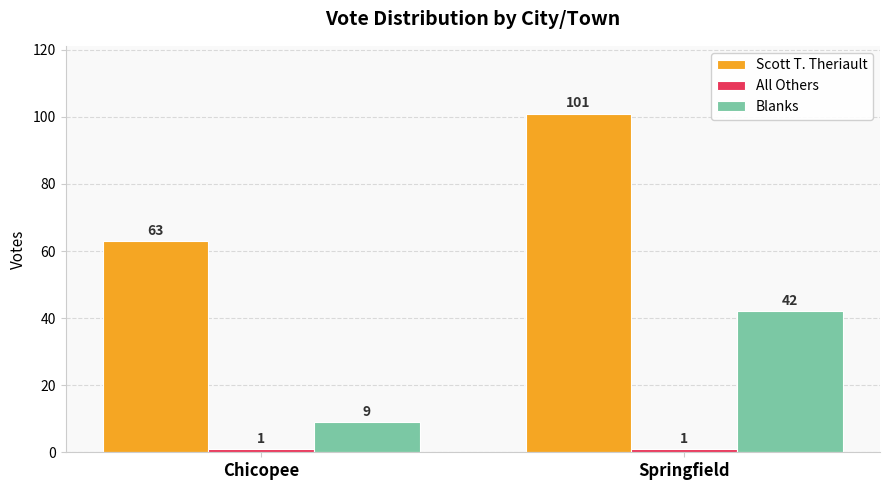

Between Chicopee and Springfield, which series saw the biggest shift?

Scott T. Theriault